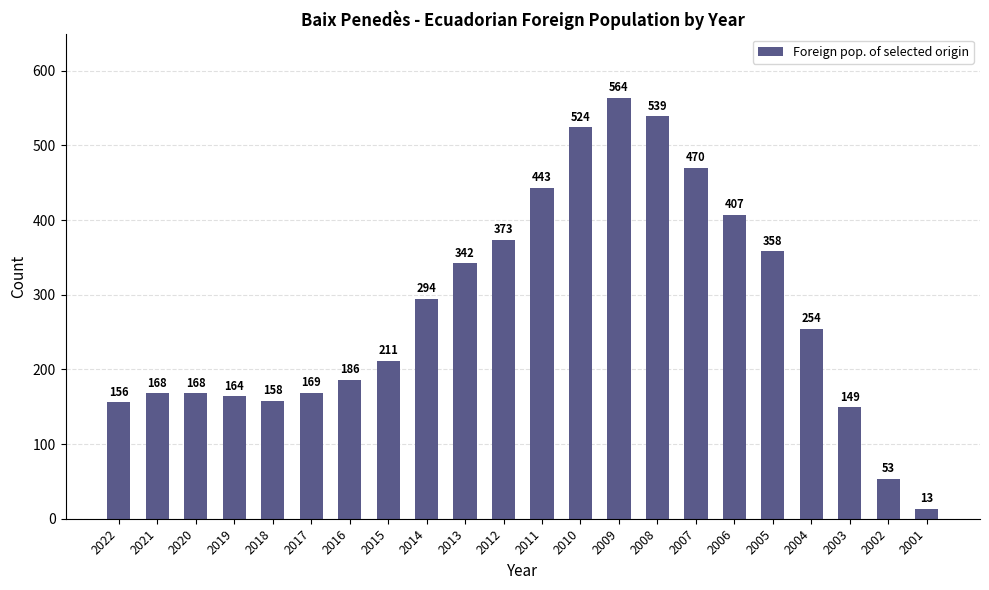

What is the value of the 7th bar from the left?

186